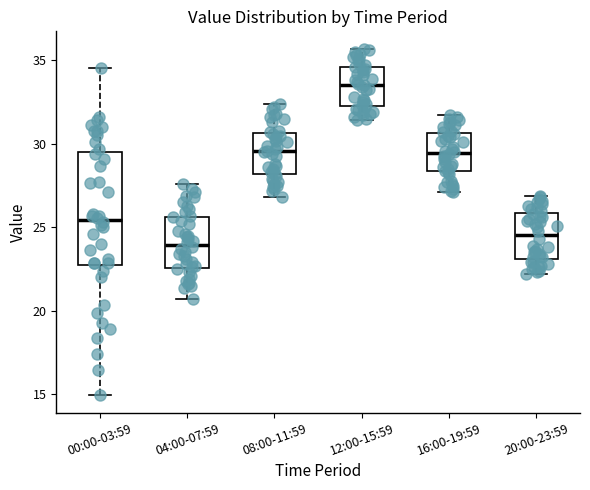

Where does the lower whisker of the box for 08:00-11:59 end on the y-axis? The values are not printed on the chart, so give them approximately, as read against the axis.

27.0